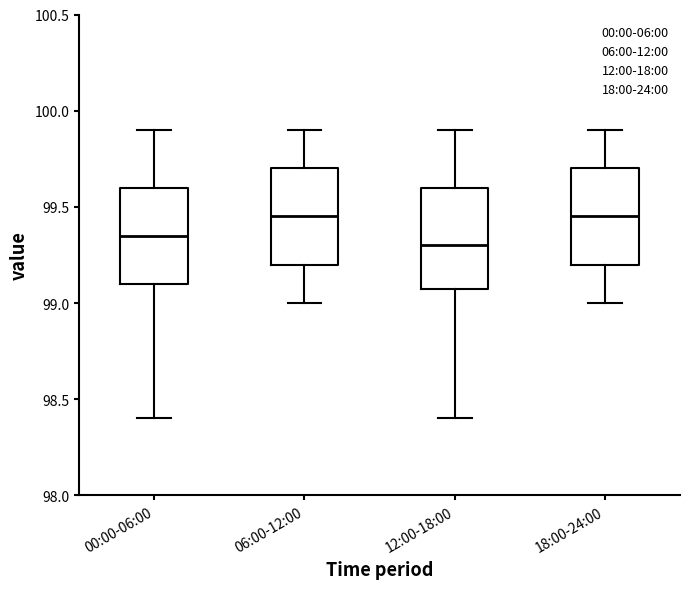

Reading left to right, read every box against the y-axis: the position of its median line, the range the box covers, and the ends of its whiskers. The values are not printed on the chart, so give them approximately, as read against the axis.

00:00-06:00: median 99.35, box 99.10 to 99.60, whiskers 98.40 to 99.90
06:00-12:00: median 99.45, box 99.20 to 99.70, whiskers 99.00 to 99.90
12:00-18:00: median 99.30, box 99.10 to 99.60, whiskers 98.40 to 99.90
18:00-24:00: median 99.45, box 99.20 to 99.70, whiskers 99.00 to 99.90